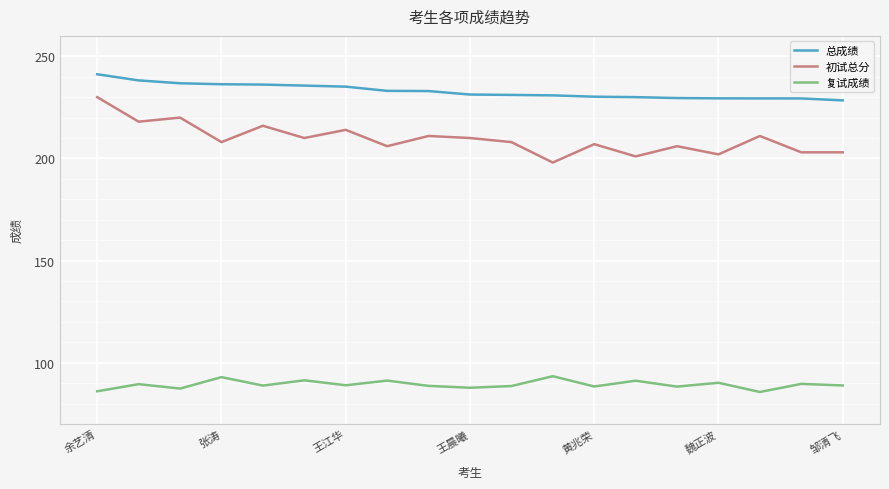

At how many categories does at least one series exceed 174?

19